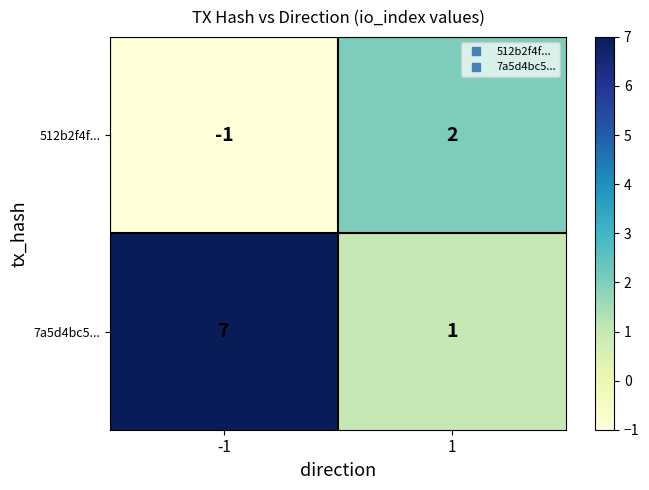

What is the spread (max minus min) of values at 1?

1